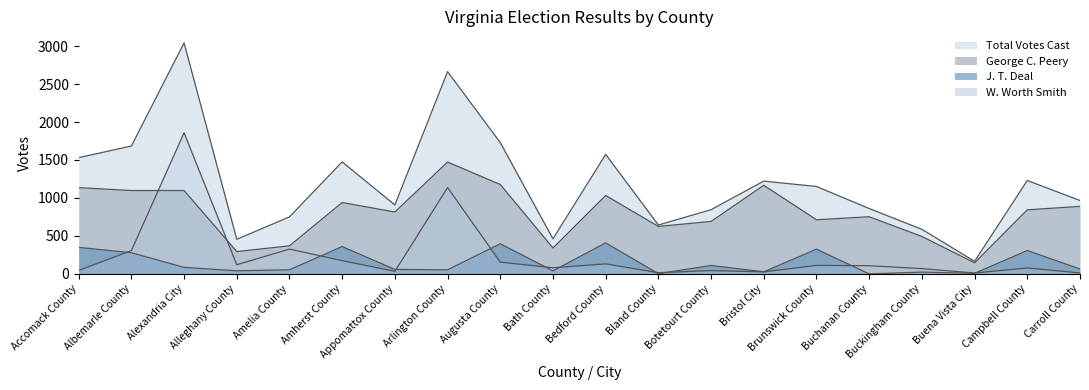

At Buena Vista City, list the series in order from largest to smallest.

Total Votes Cast, George C. Peery, W. Worth Smith, J. T. Deal